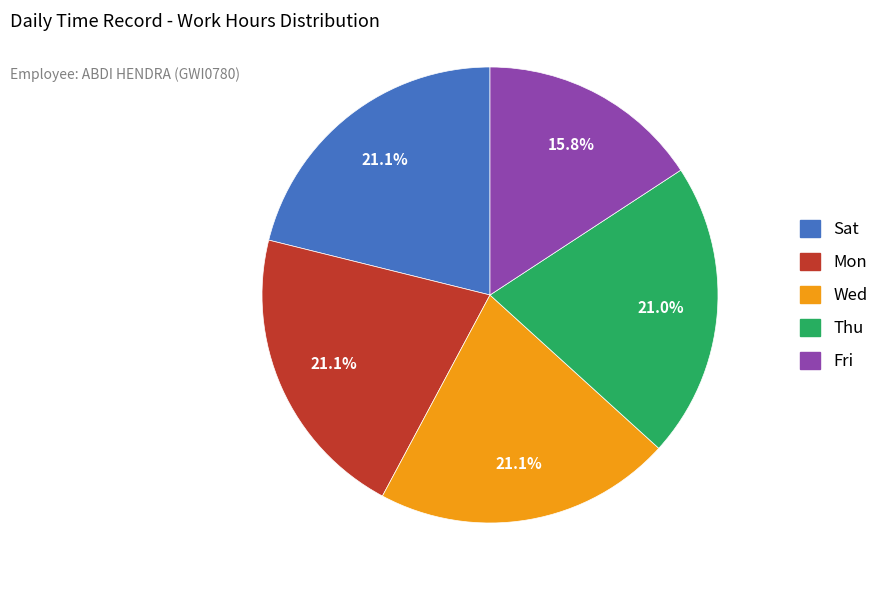

Combined, what portion of the pie is Thu and Sat?

42.1%